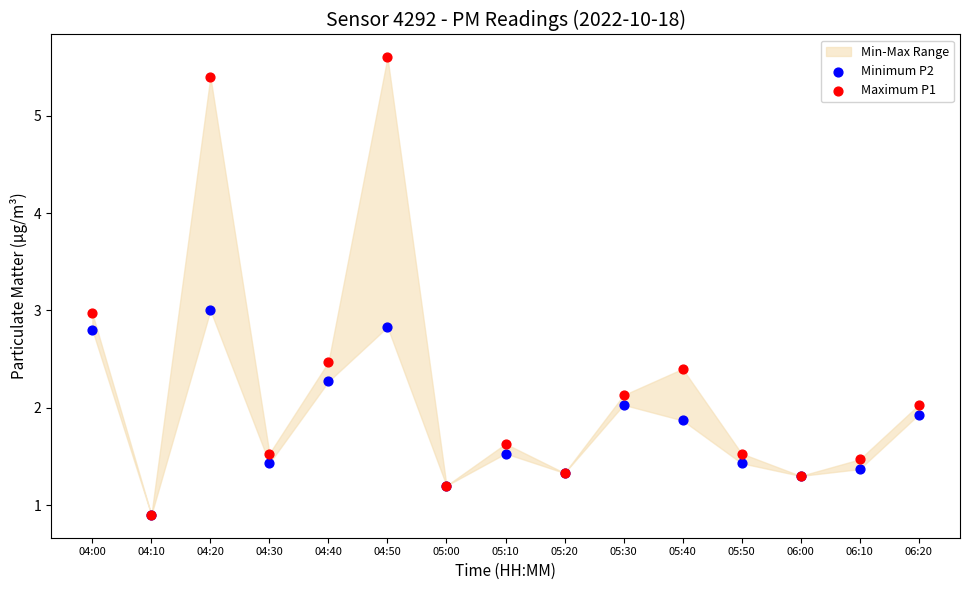

Which series reaches the maximum Y coordinate?

Maximum P1